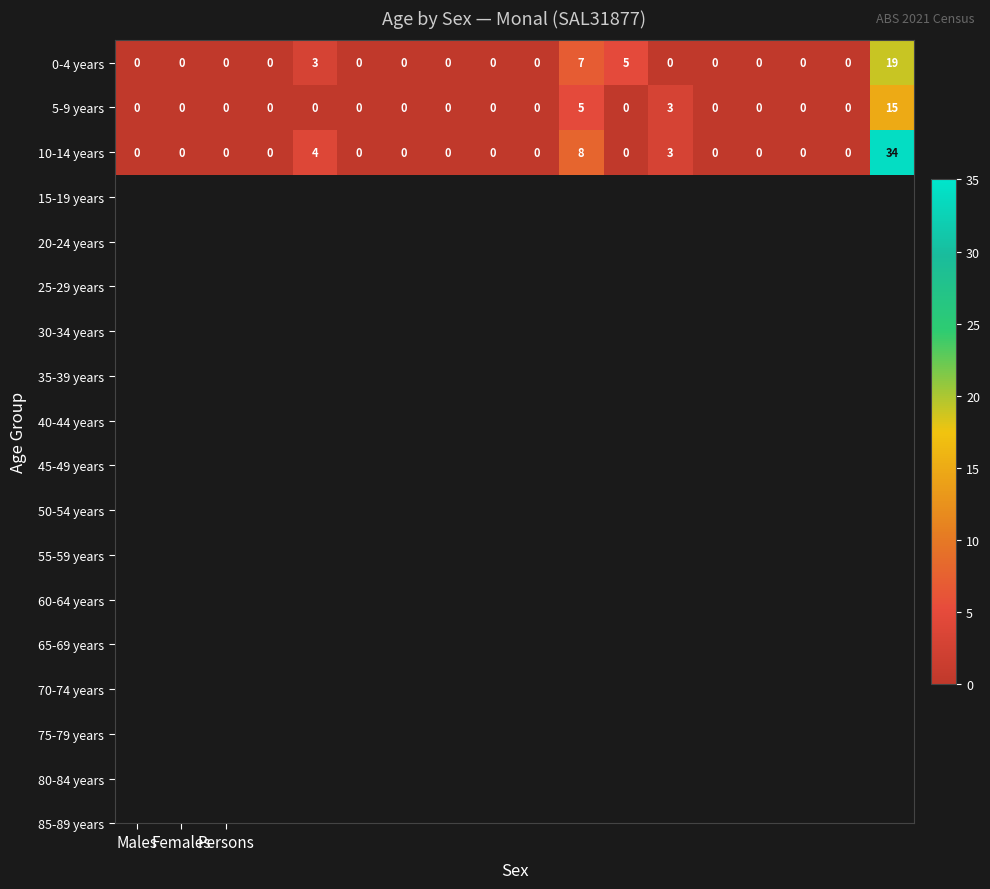

How many distinct data groups are displayed?

3